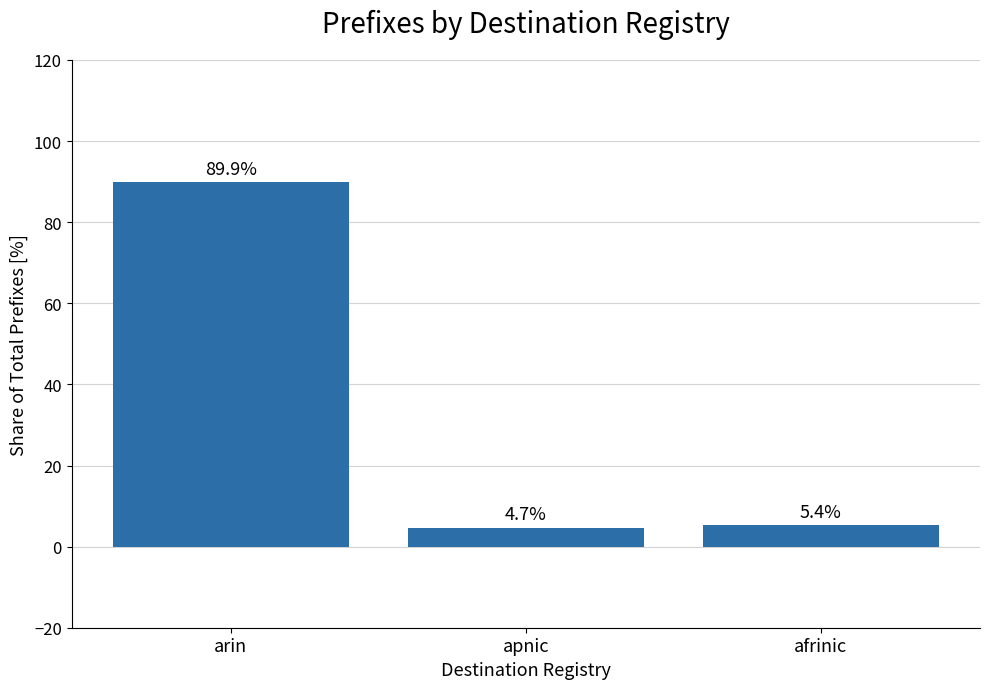

What is the ratio of the value at apnic to the value at arin?

0.1